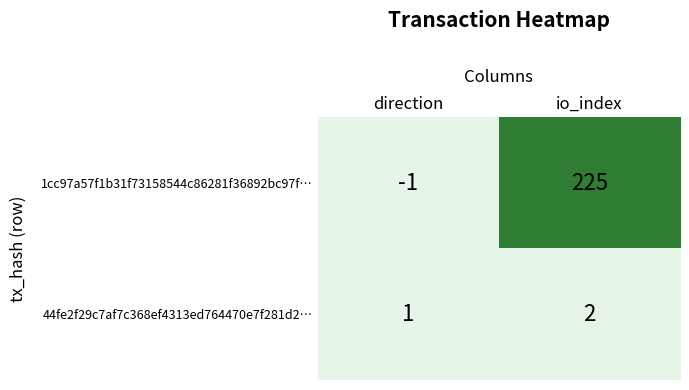

Between direction and io_index, which series saw the biggest shift?

1cc97a57f1b31f73158544c86281f36892bc97f…